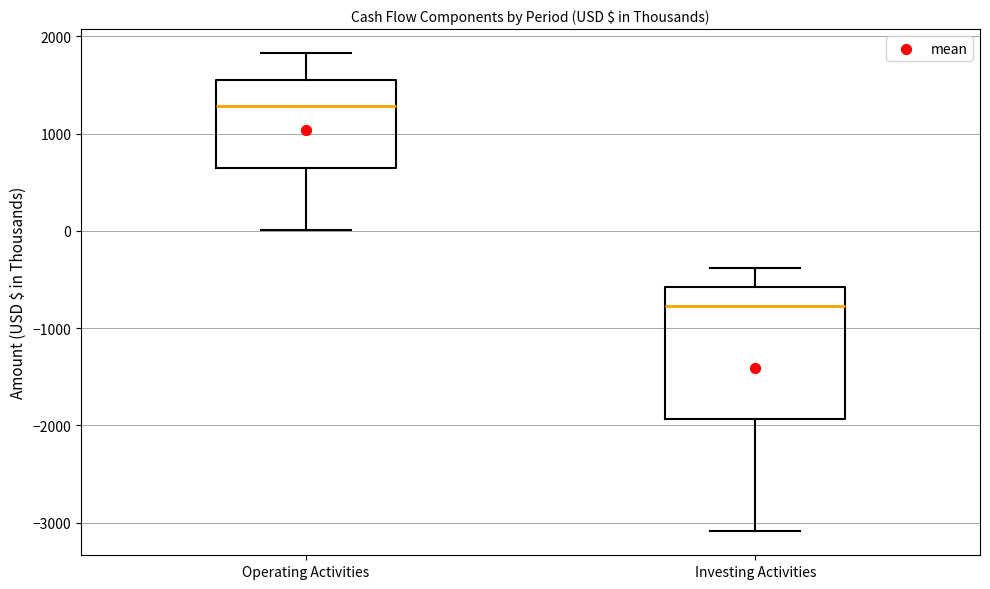

Which box's median line is the highest?

Operating Activities